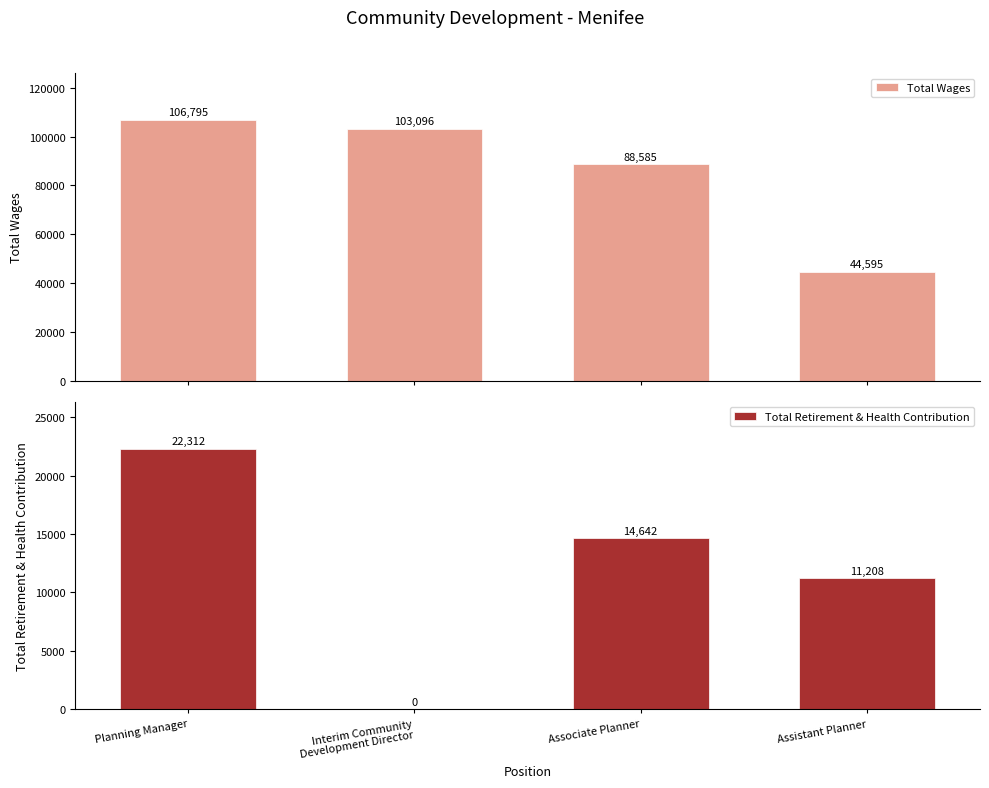

What is the difference between the Total Retirement & Health Contribution values at Interim Community
Development Director and Associate Planner?

14642